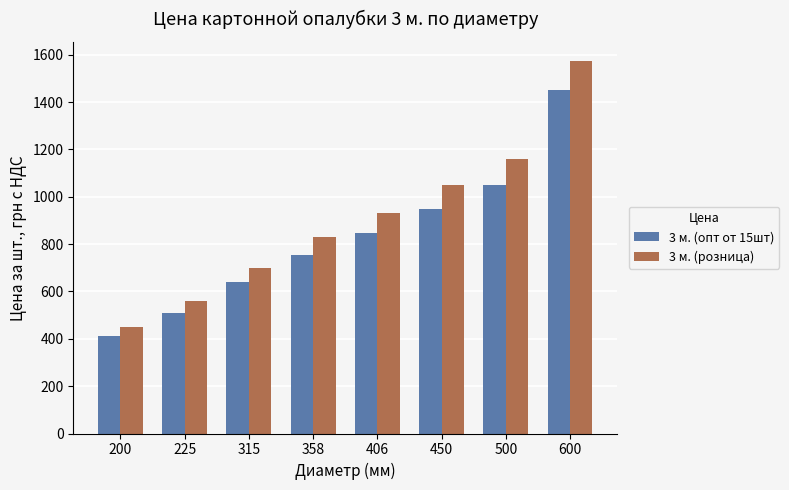

Which series has the widest spread of values?

3 м. (розница)